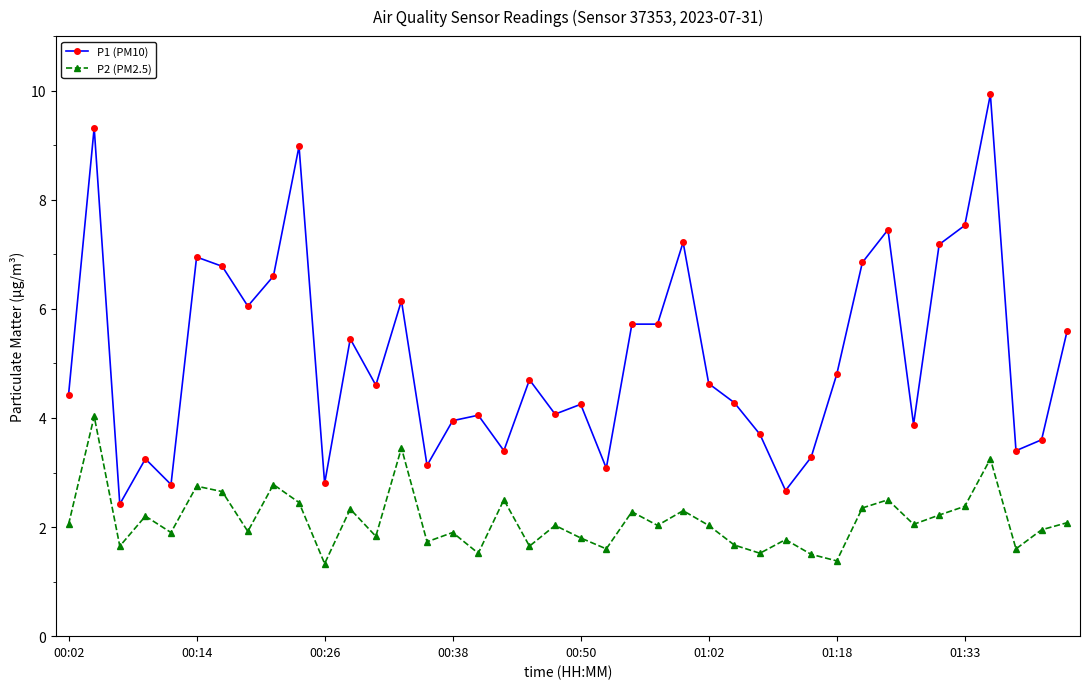

How many categories are shown in the chart?

40